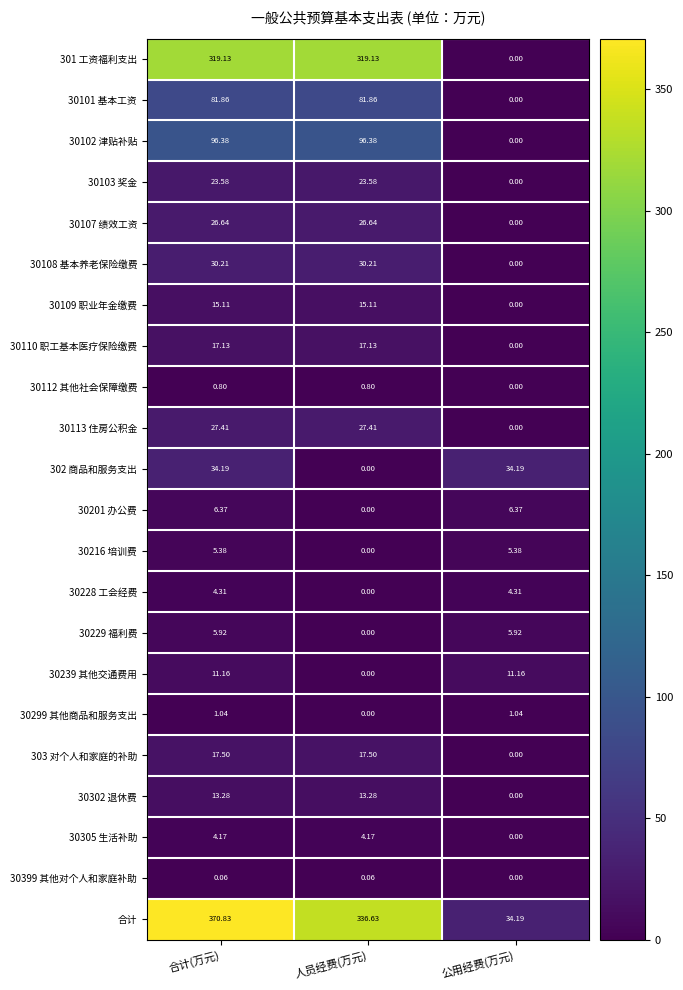

Is the value of 302 商品和服务支出 at 合计(万元) greater than the value of 30102 津贴补贴 at 公用经费(万元)?

Yes